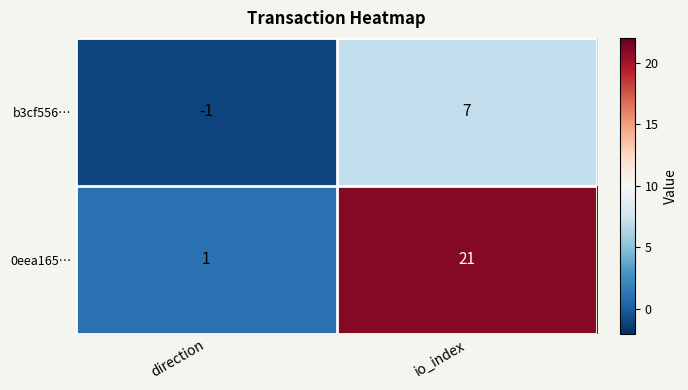

List the series in order of their peak value, highest first.

0eea165…, b3cf556…